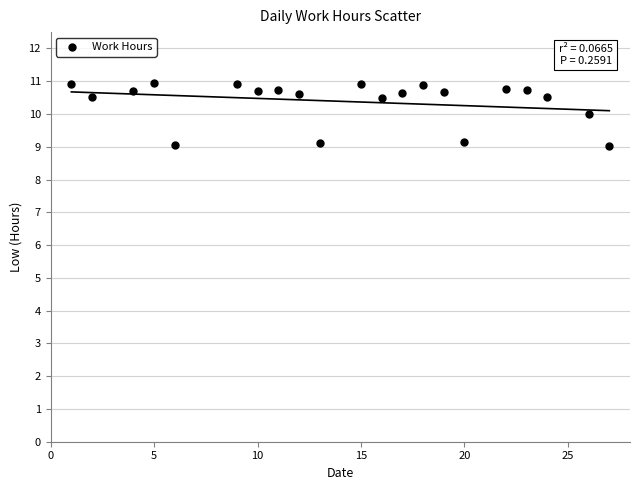

What is the range of X values (max minus min)?

26.0